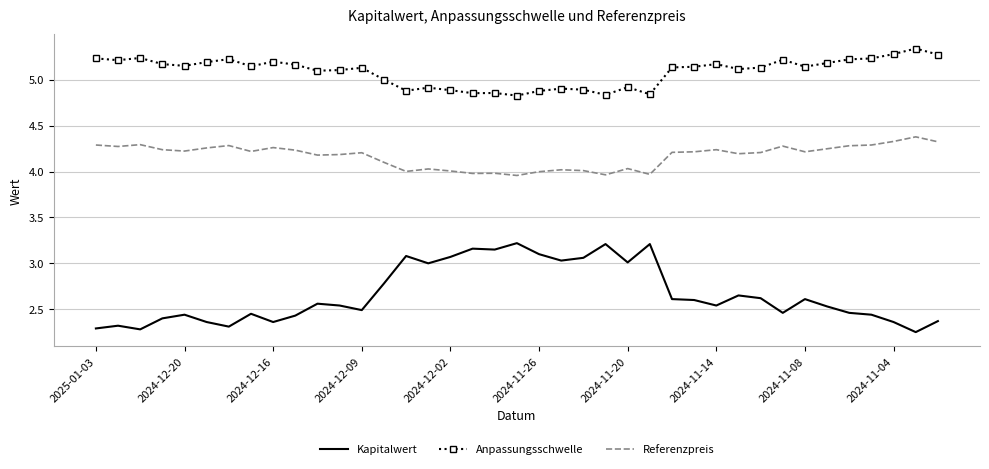

Which series has the widest spread of values?

Kapitalwert